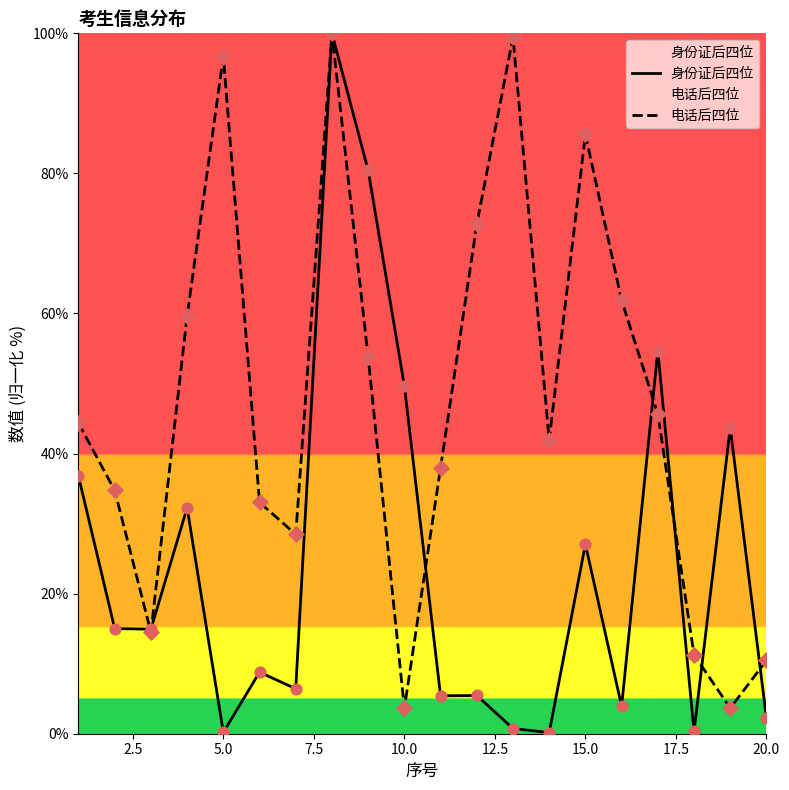

Which series has the largest total across all categories?

电话后四位